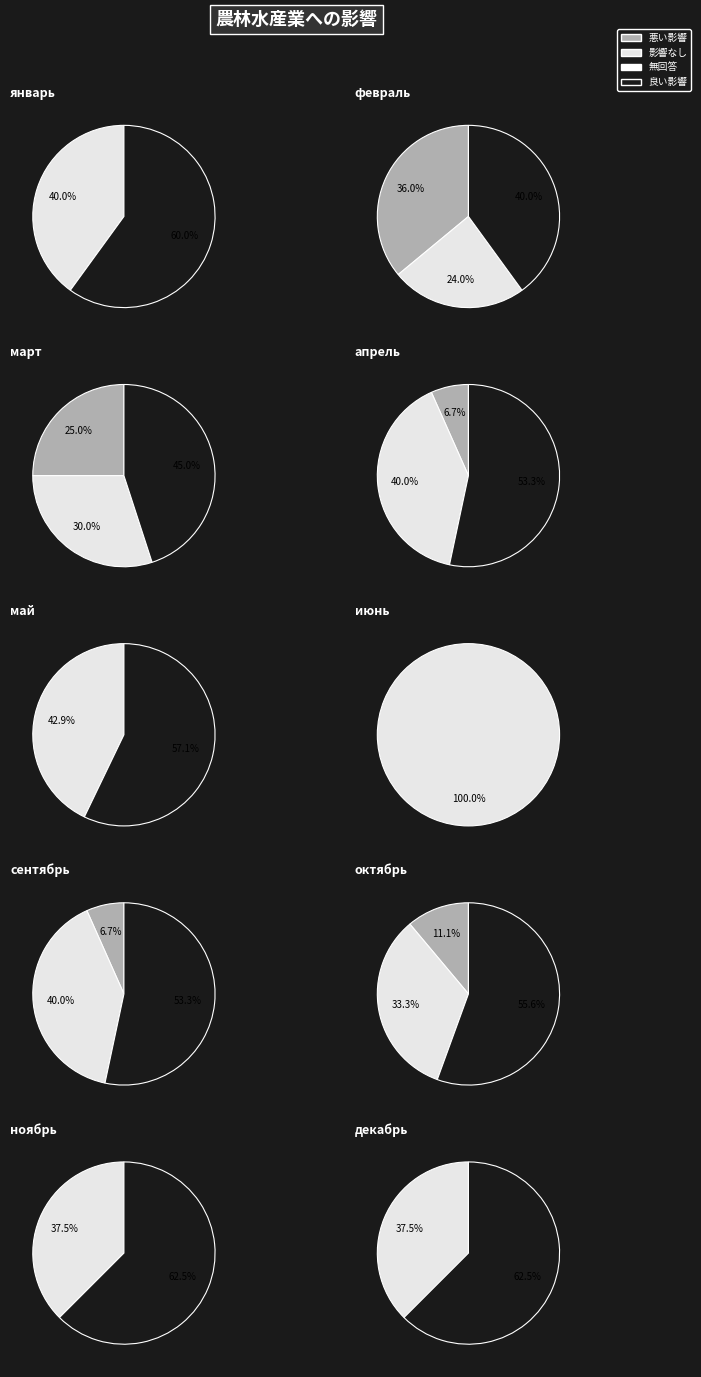

Between май and январь, which is larger?

май